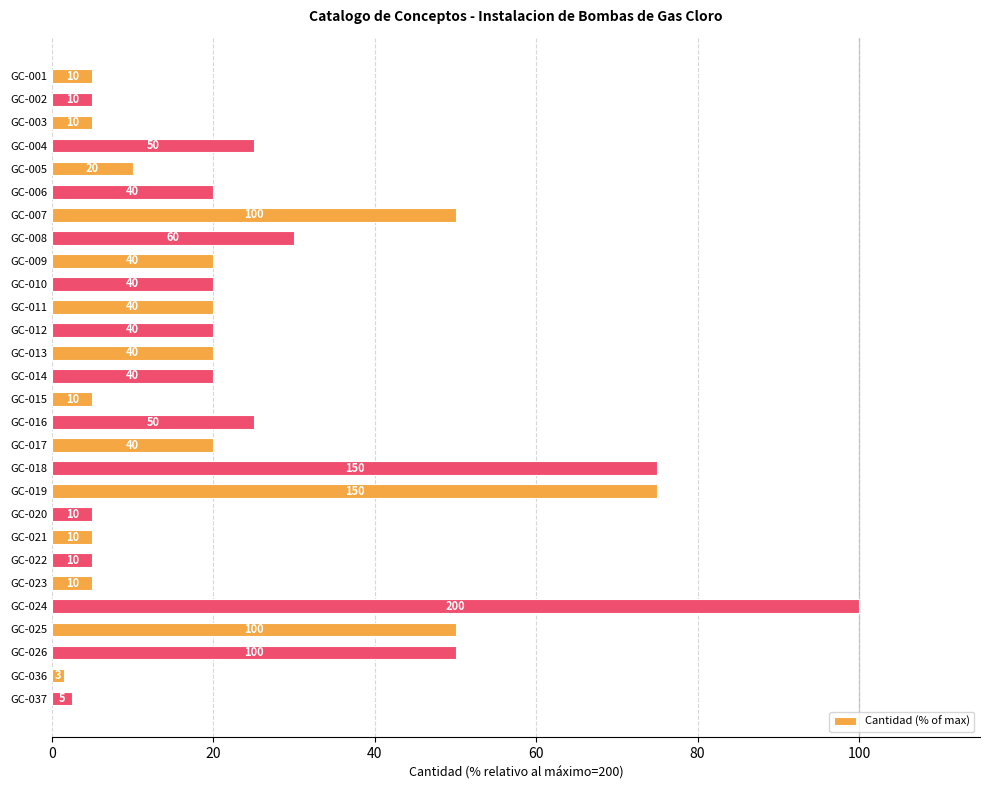

Is it true that the value at GC-025 is 50.0?

True